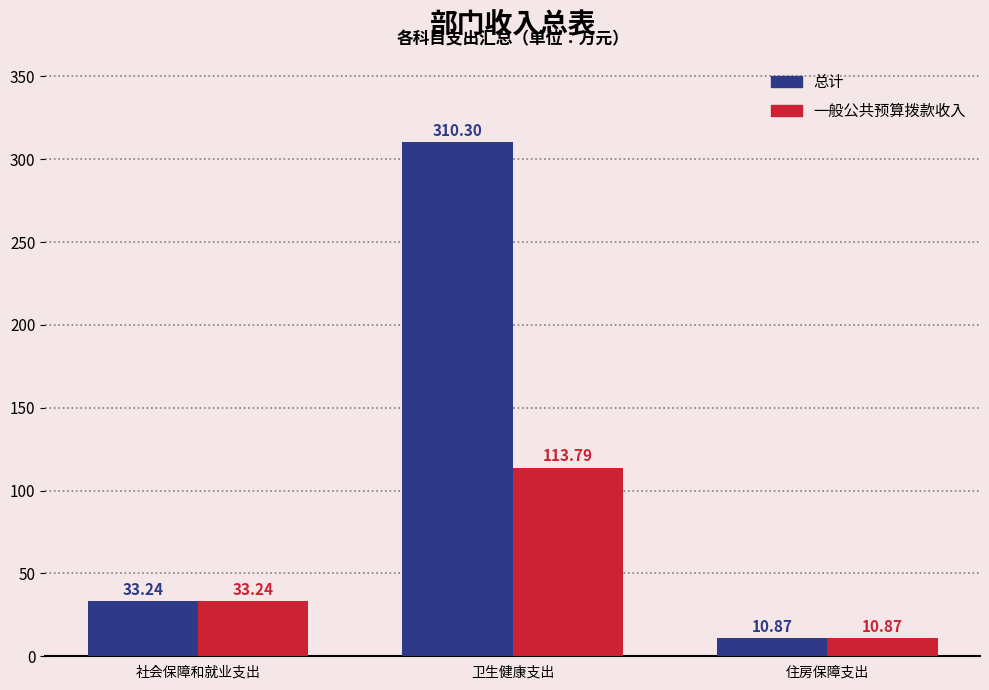

How many values in the 一般公共预算拨款收入 series are below 33?

1